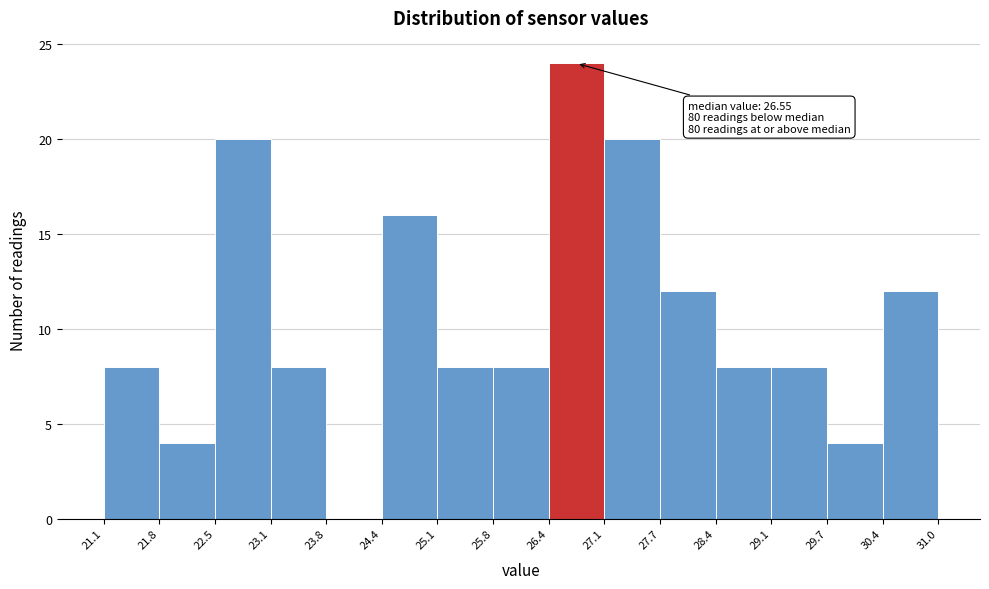

Over which range of the x-axis is the bar tallest?

26.4 to 27.1